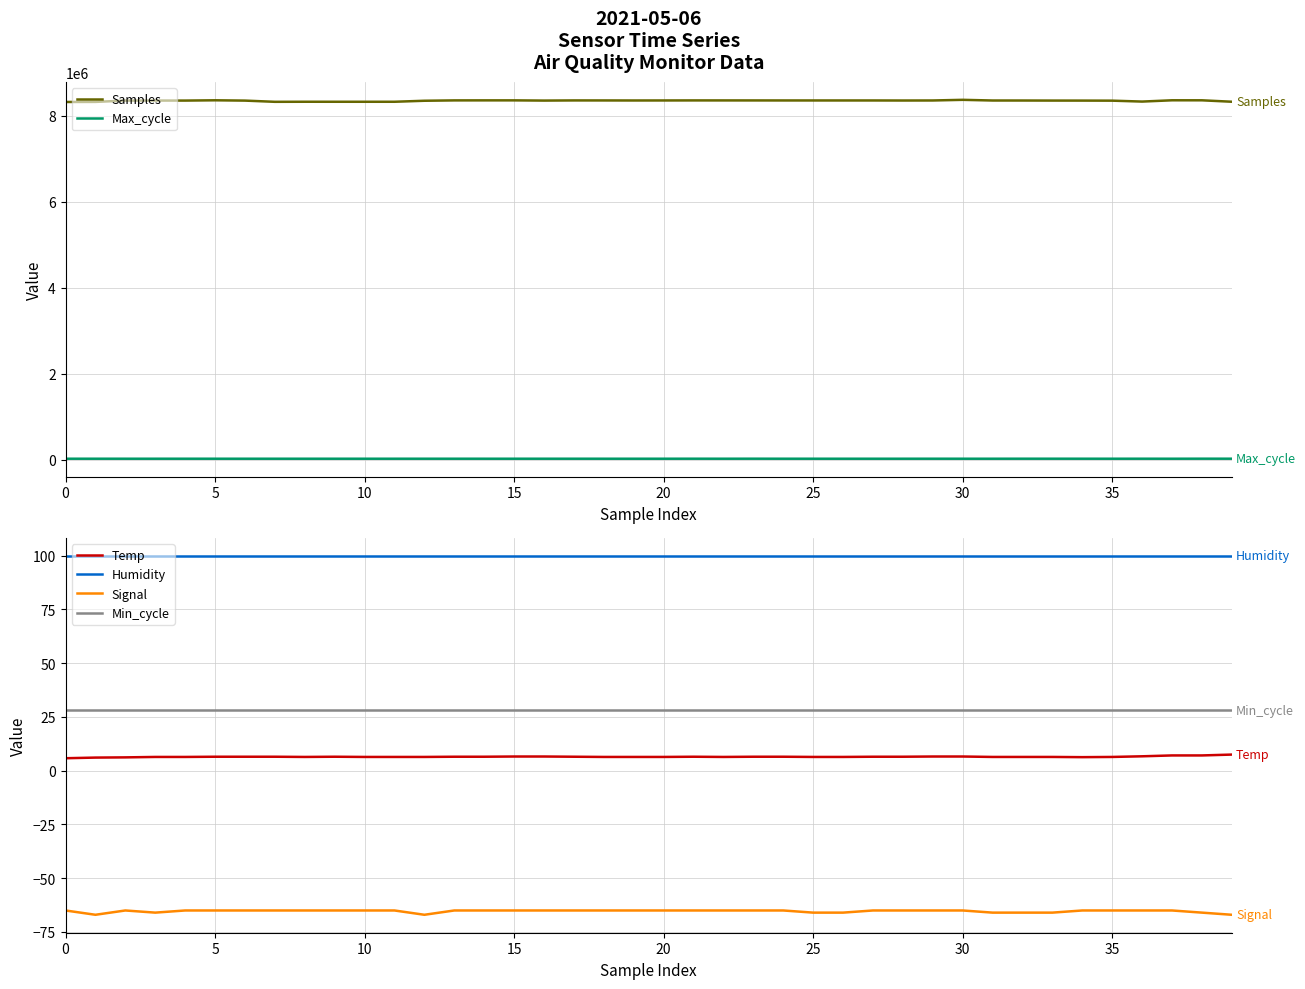

Which series has the largest total across all categories?

Samples